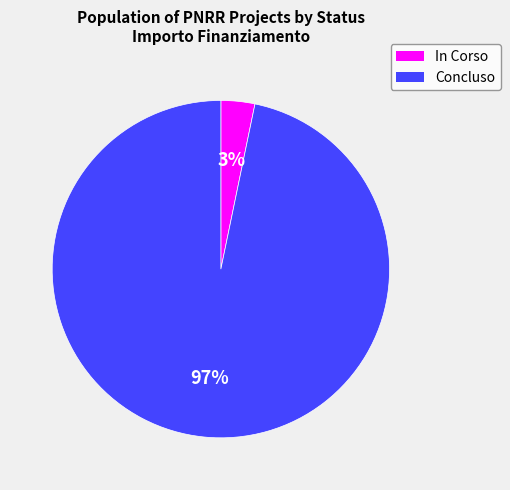

Do Concluso and In Corso together represent more than half of the pie?

Yes